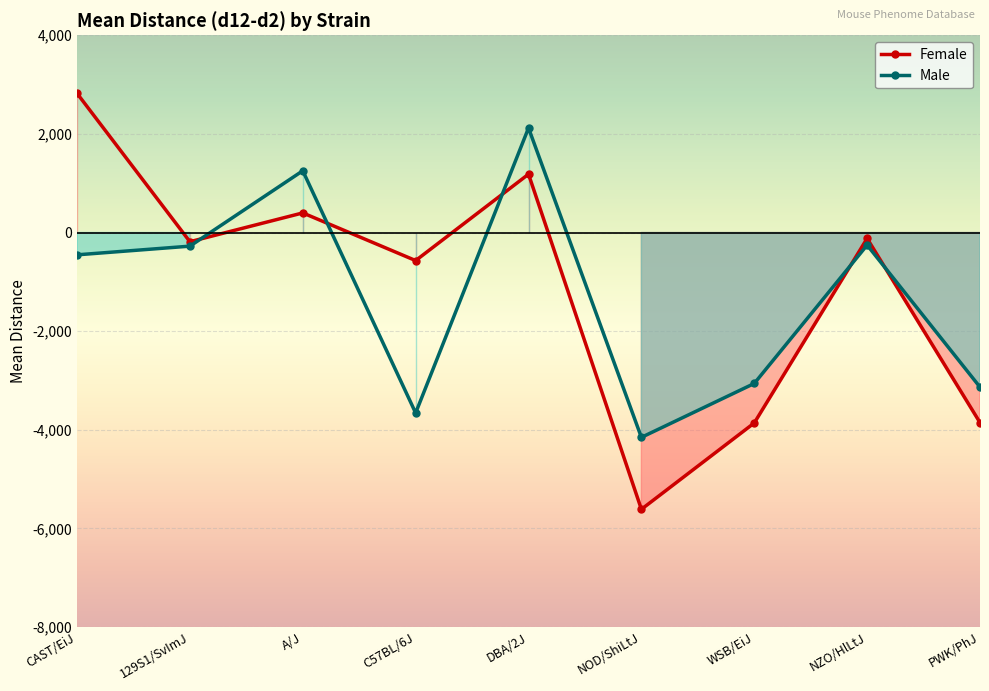

True or false: Female has more than 1 points higher than both neighbors.

True